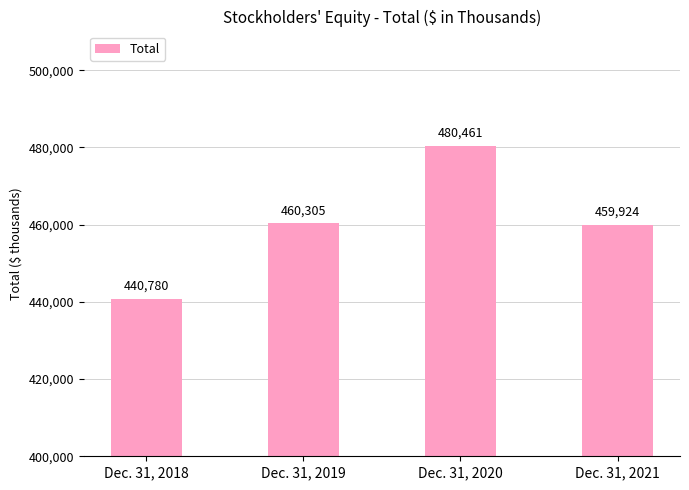

How many values are below 460305?

2